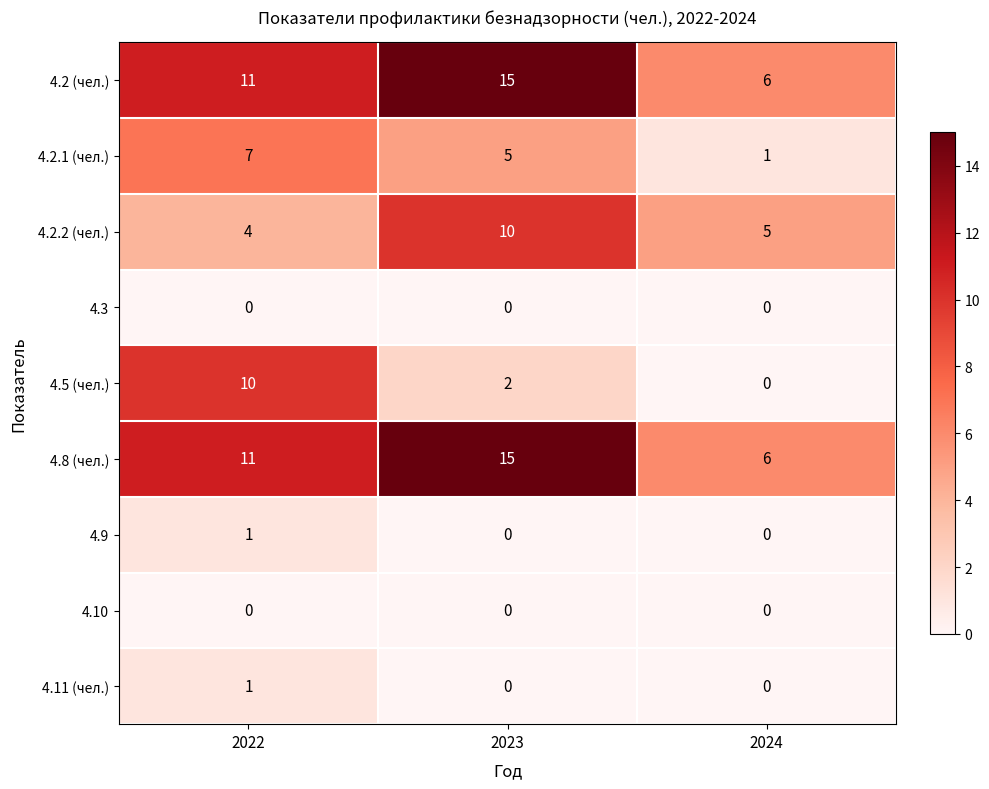

Reading left to right, extract all data points from this chart.

4.2 (чел.): 2022=11	2023=15	2024=6
4.2.1 (чел.): 2022=7	2023=5	2024=1
4.2.2 (чел.): 2022=4	2023=10	2024=5
4.3: 2022=0	2023=0	2024=0
4.5 (чел.): 2022=10	2023=2	2024=0
4.8 (чел.): 2022=11	2023=15	2024=6
4.9: 2022=1	2023=0	2024=0
4.10: 2022=0	2023=0	2024=0
4.11 (чел.): 2022=1	2023=0	2024=0